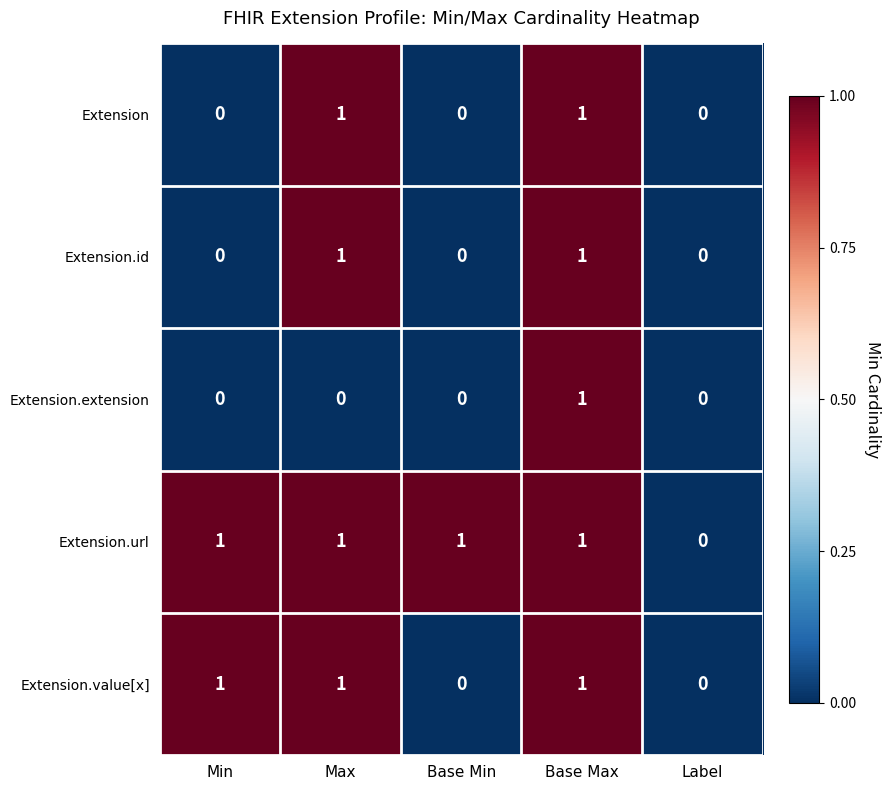

True or false: Extension.extension has a value of 0 at Min.

True